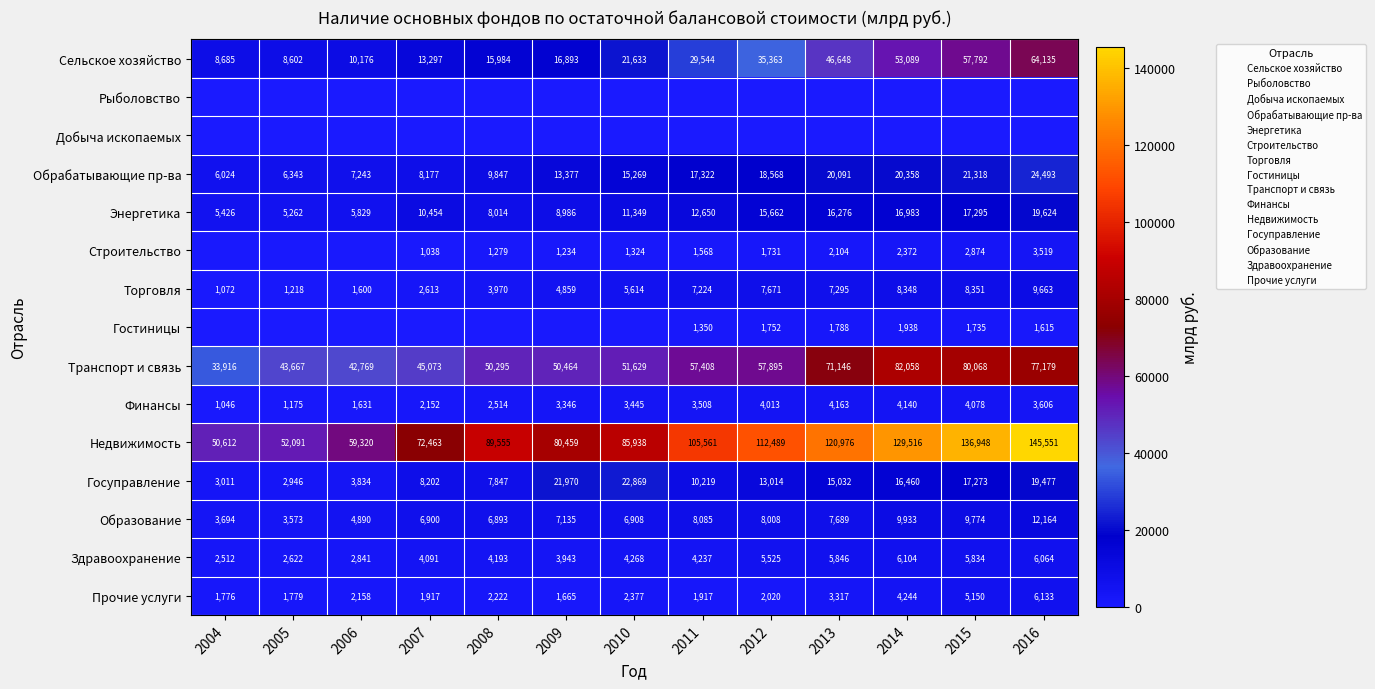

What is the total value across all series at 2015?

368575